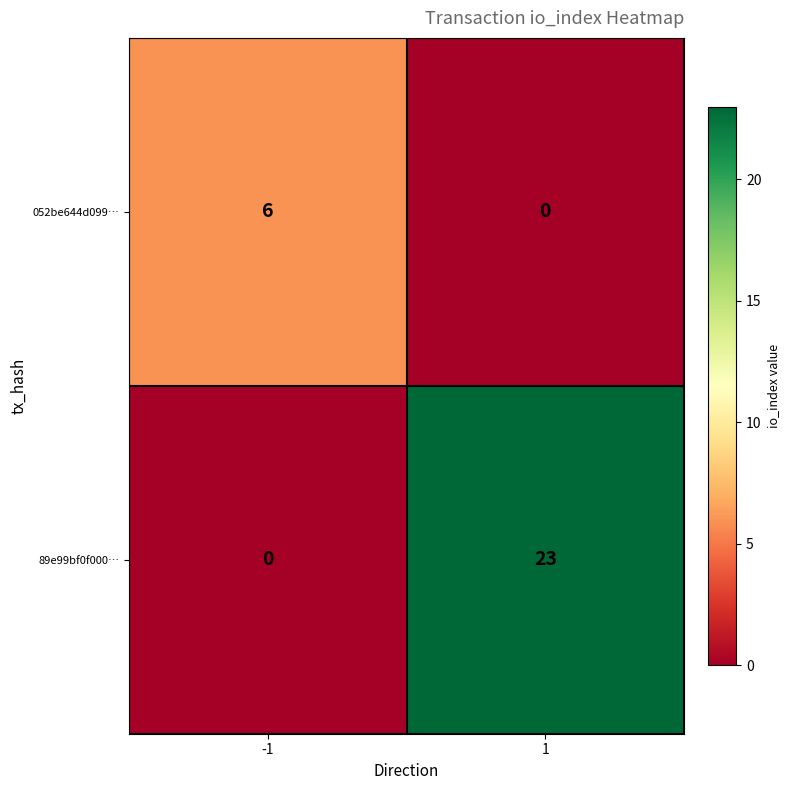

What is the spread (max minus min) of values at -1?

6